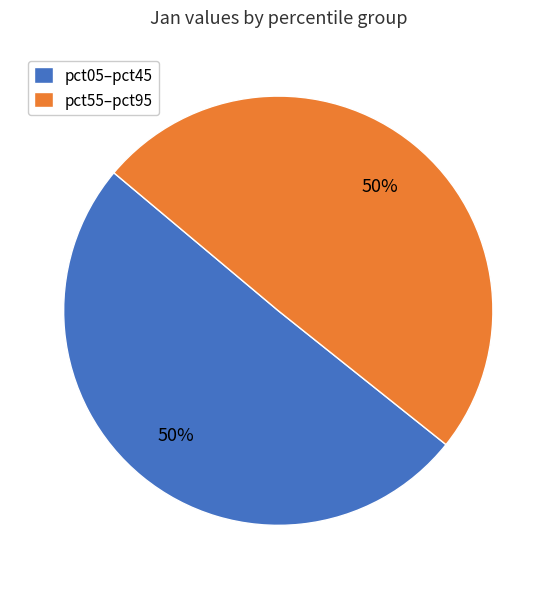

To the nearest percent, what is the average slice percentage?

50%